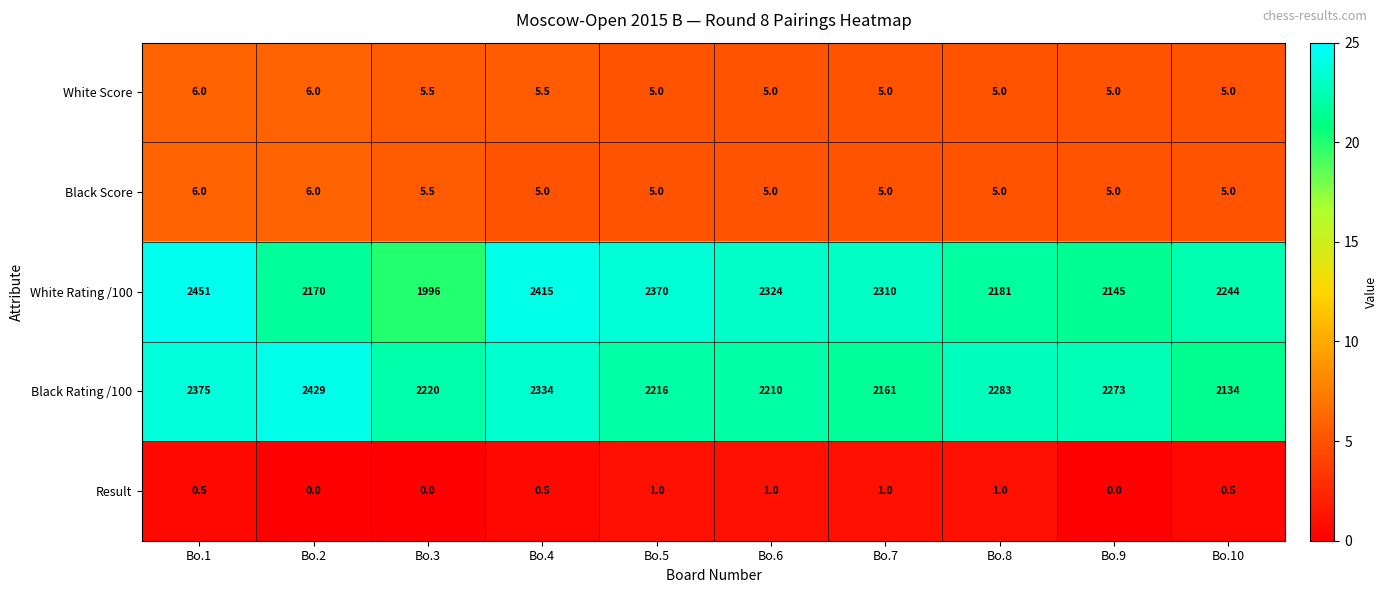

What is the maximum value shown in the chart?

2451.0